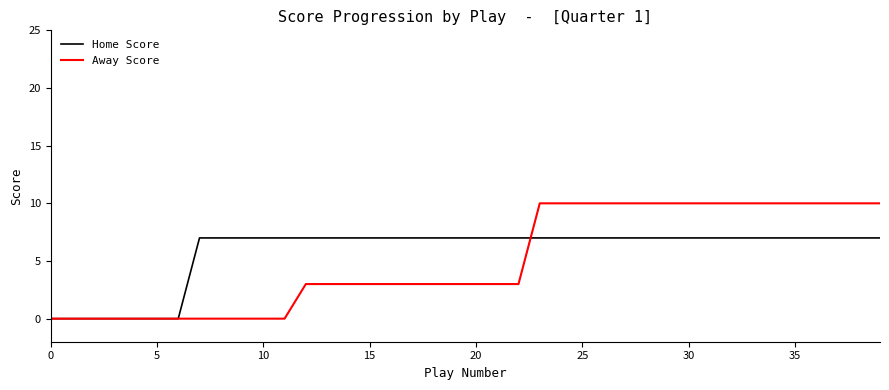

Reading left to right, extract all data points from this chart.

Home Score: 0	0	0	0	0	0	0	7	7	7	7	7	7	7	7	7	7	7	7	7	7	7	7	7	7	7	7	7	7	7	7	7	7	7	7	7	7	7	7	7
Away Score: 0	0	0	0	0	0	0	0	0	0	0	0	3	3	3	3	3	3	3	3	3	3	3	10	10	10	10	10	10	10	10	10	10	10	10	10	10	10	10	10